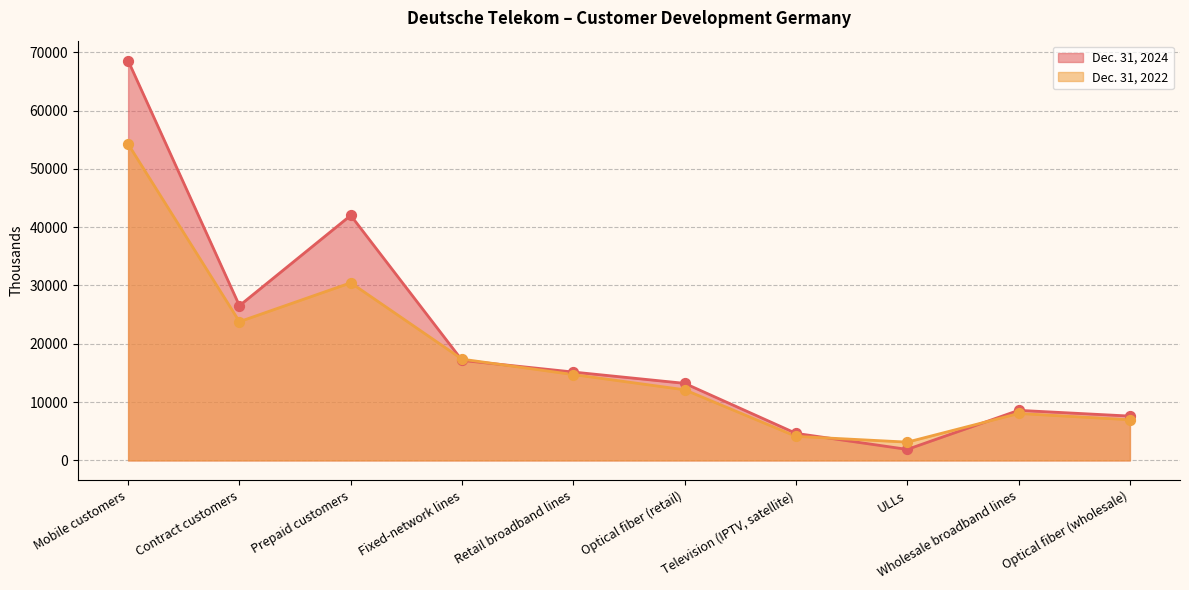

Which series has the widest spread of Y values?

Dec. 31, 2024